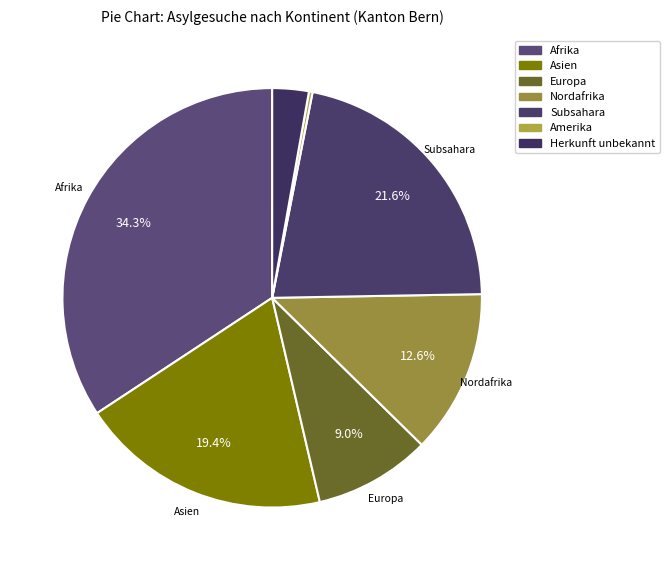

Rank the categories by value from highest to lowest.

Afrika, Subsahara, Asien, Nordafrika, Europa, Herkunft unbekannt, Amerika